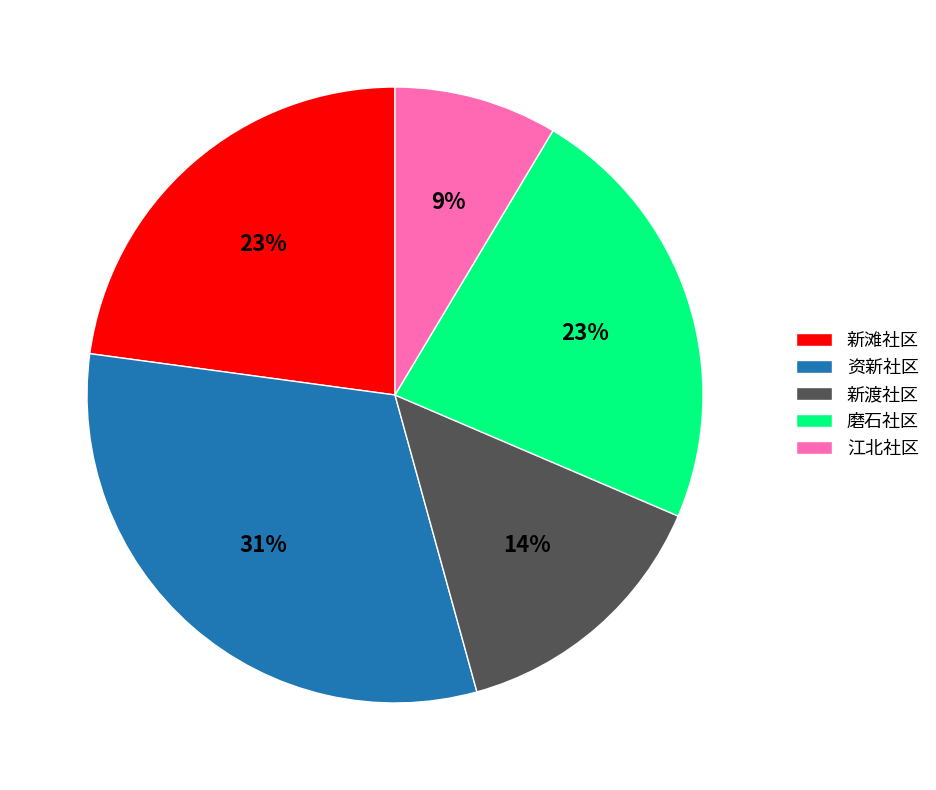

Is there any slice that represents more than half of the pie?

No